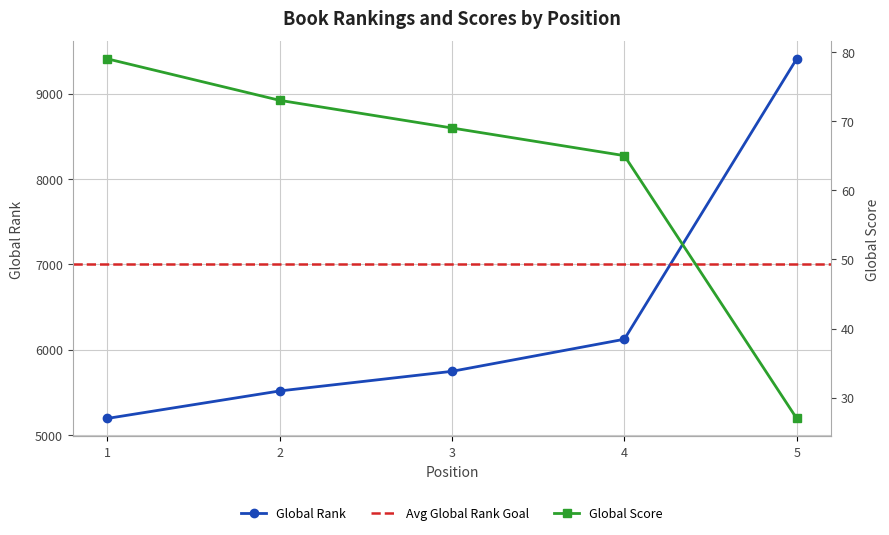

At which category is the sum across all series the highest?

5